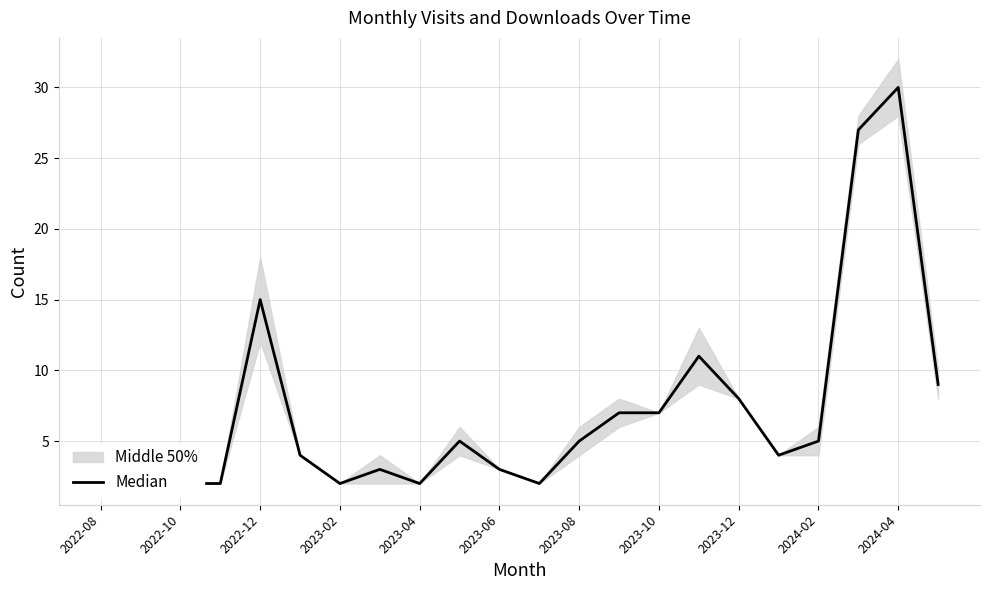

The value at 15 is 16. True or false?

False